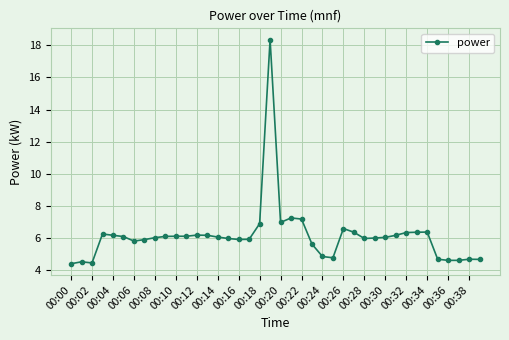

What is the value of the 6th point from the left?

6.1